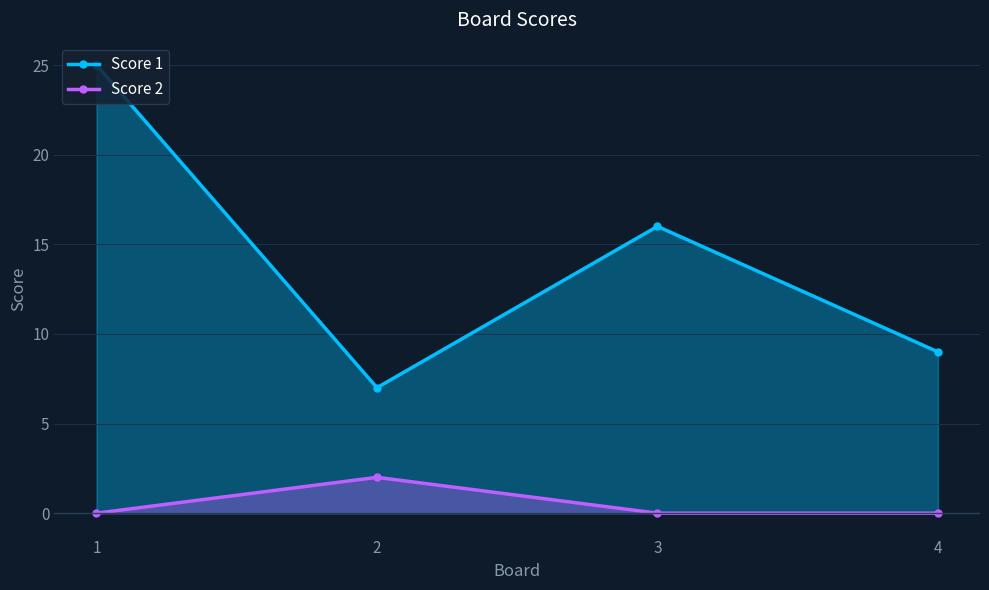

At which category is the sum across all series the highest?

1